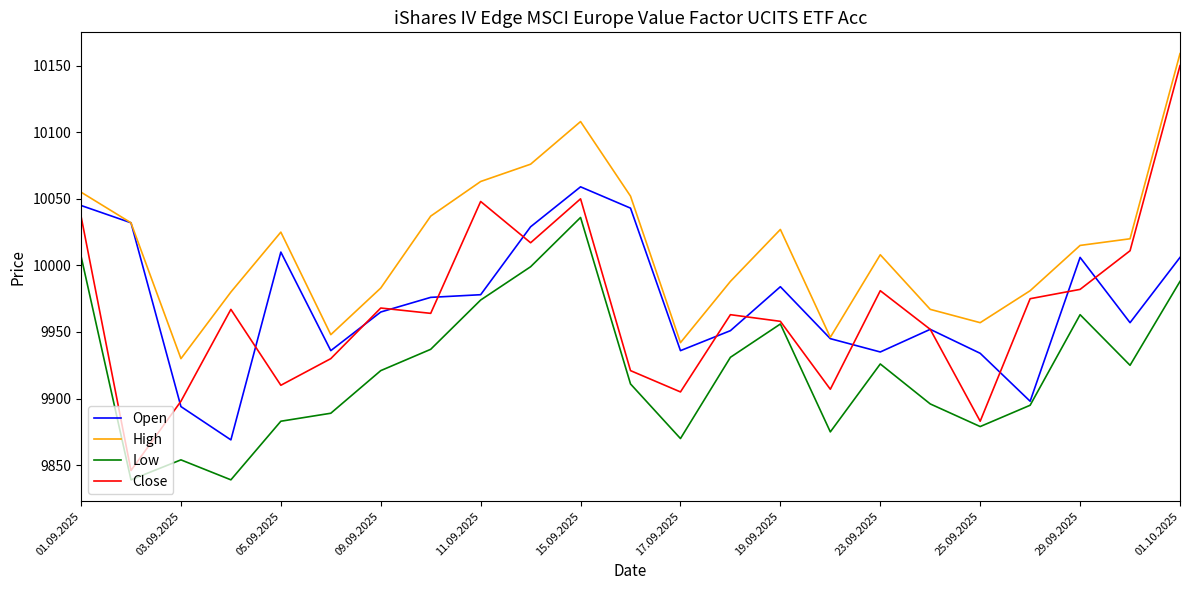

What is the average value of the High series?

10013